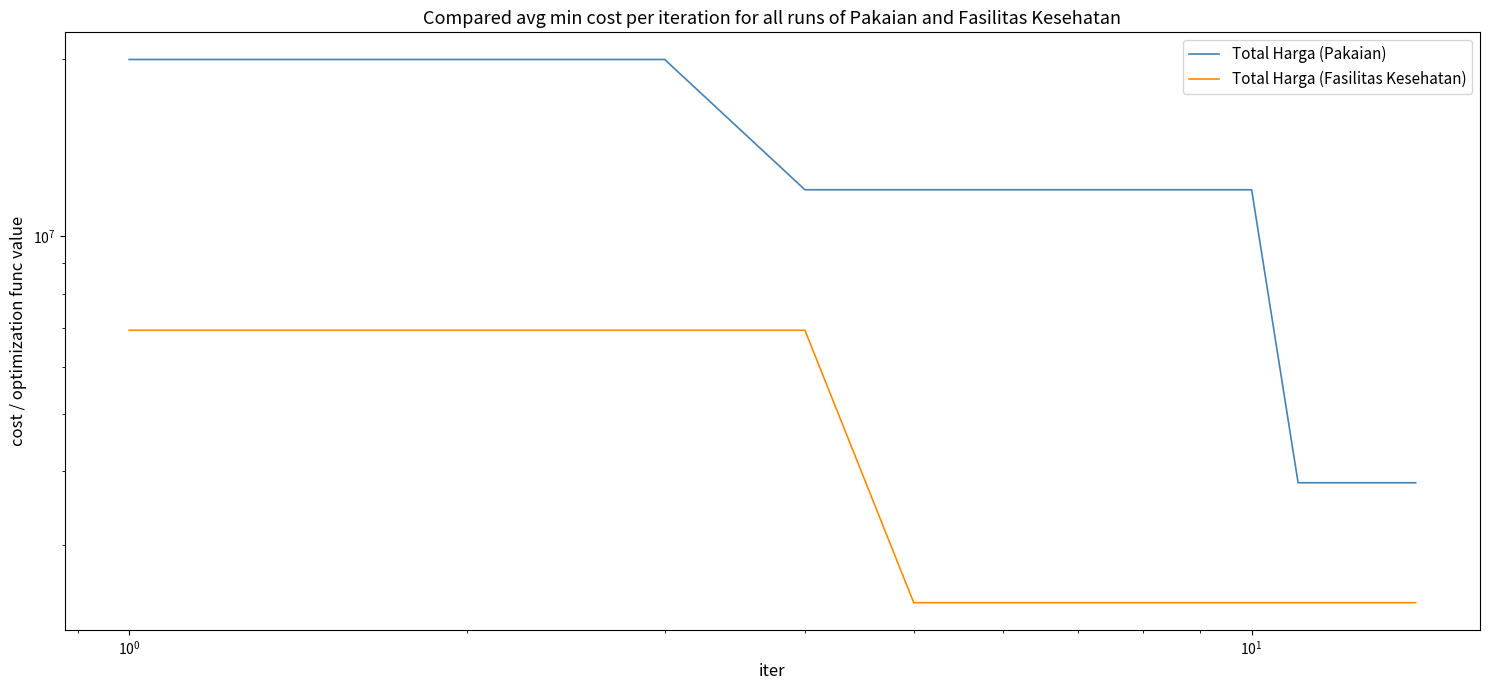

Is the value of Total Harga (Fasilitas Kesehatan) at $\mathdefault{10^{3}}$ greater than the value of Total Harga (Pakaian) at 7?

No